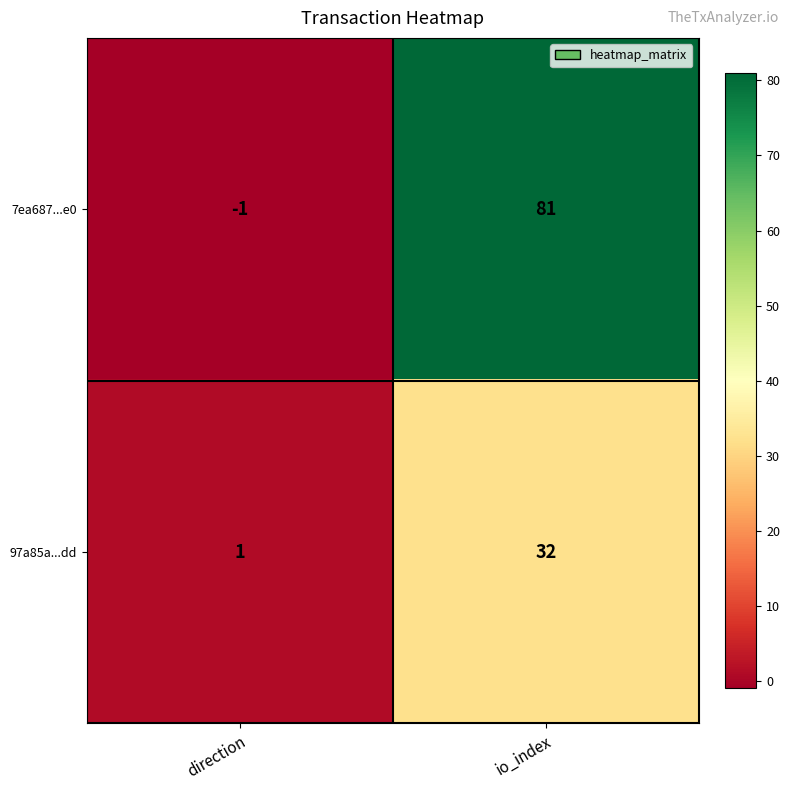

What is the sum of all 97a85a...dd values?

33